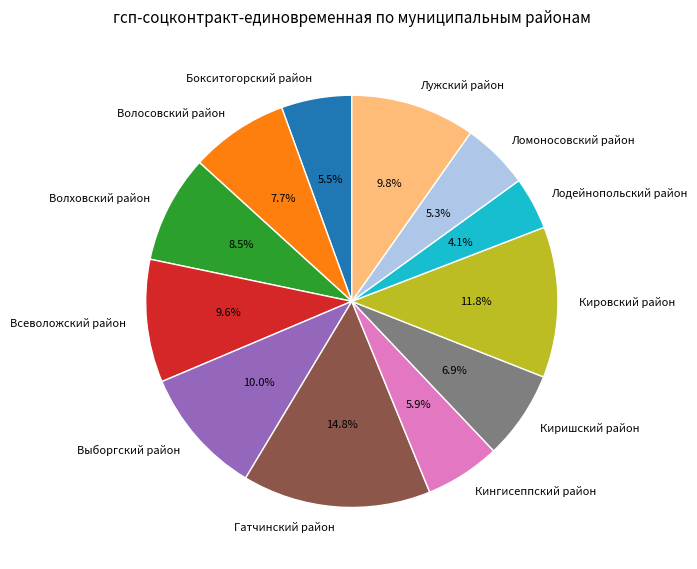

What is the ratio of the value at Волховский район to the value at Гатчинский район?

0.6